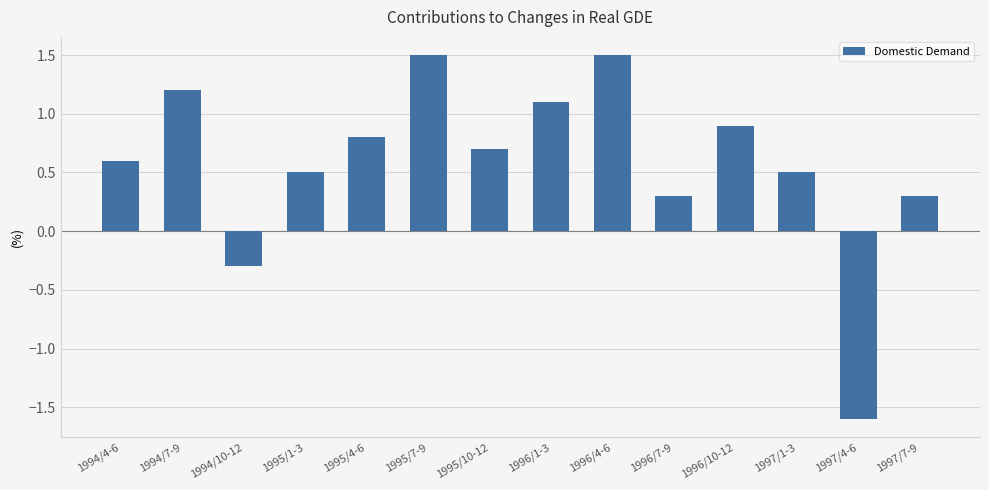

At which label does the data first exceed 0?

1994/4-6